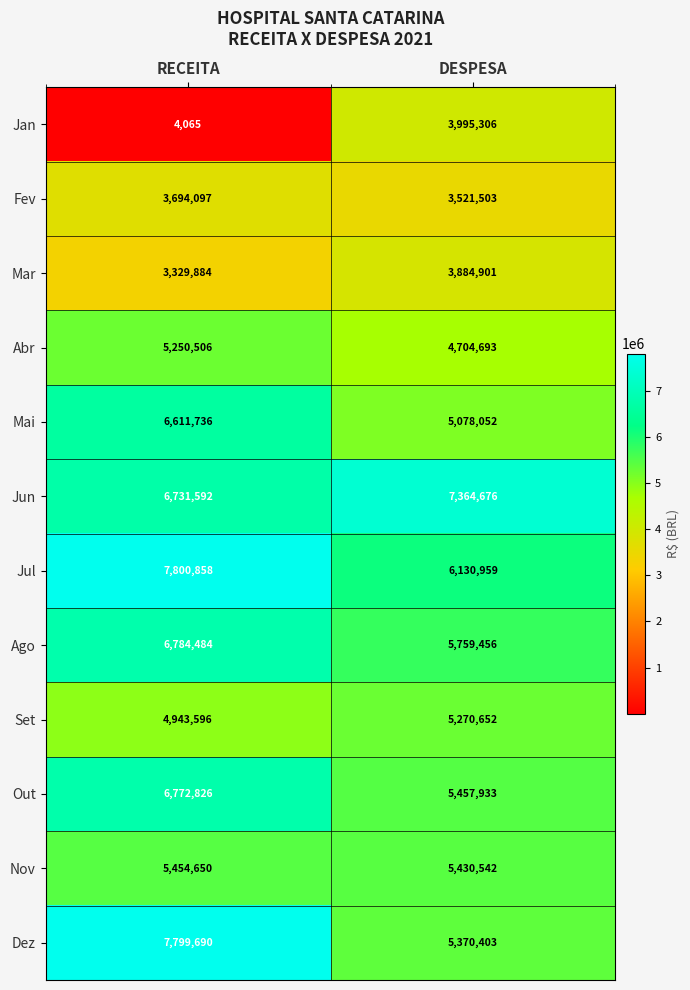

At which label is Dez closest to 6585046?

DESPESA